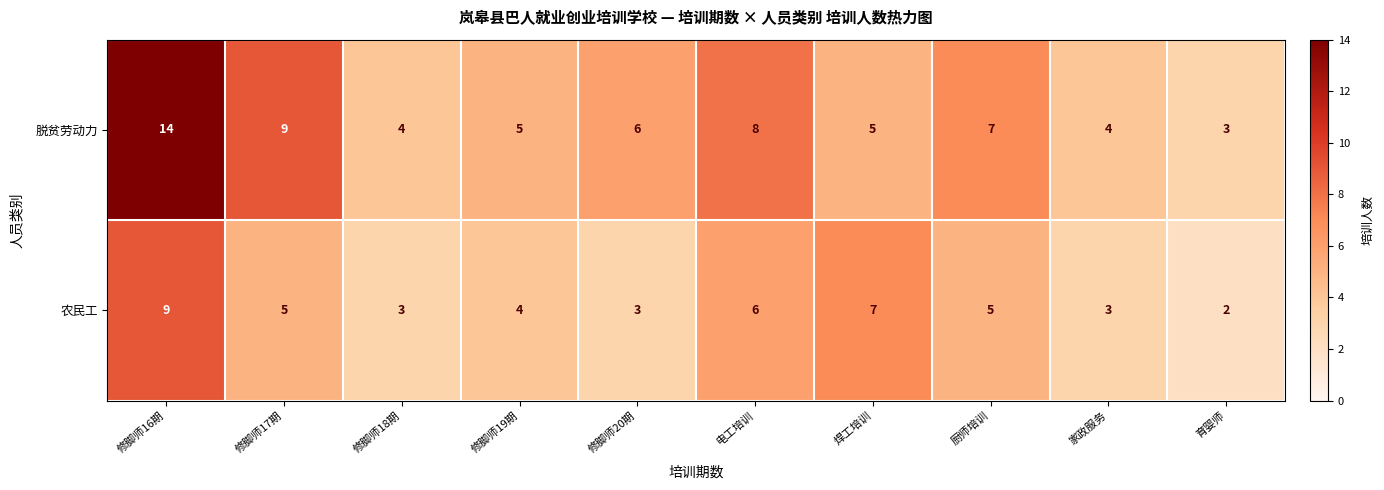

Reading left to right, what are all the values shown in this chart?

脱贫劳动力: 14	9	4	5	6	8	5	7	4	3
农民工: 9	5	3	4	3	6	7	5	3	2